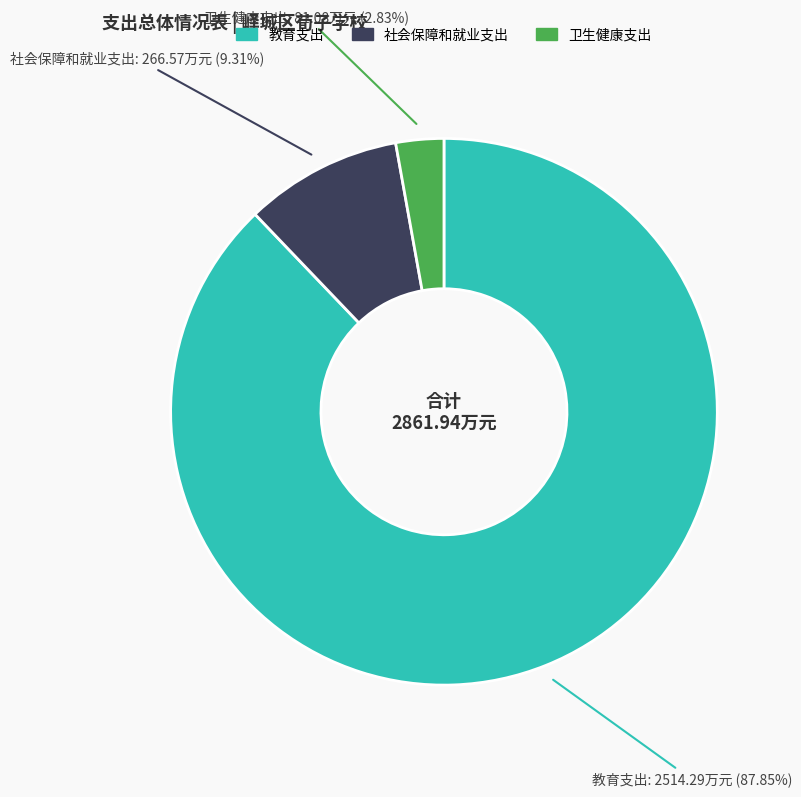

What is the ratio of the value at 教育支出 to the value at 卫生健康支出?

31.0